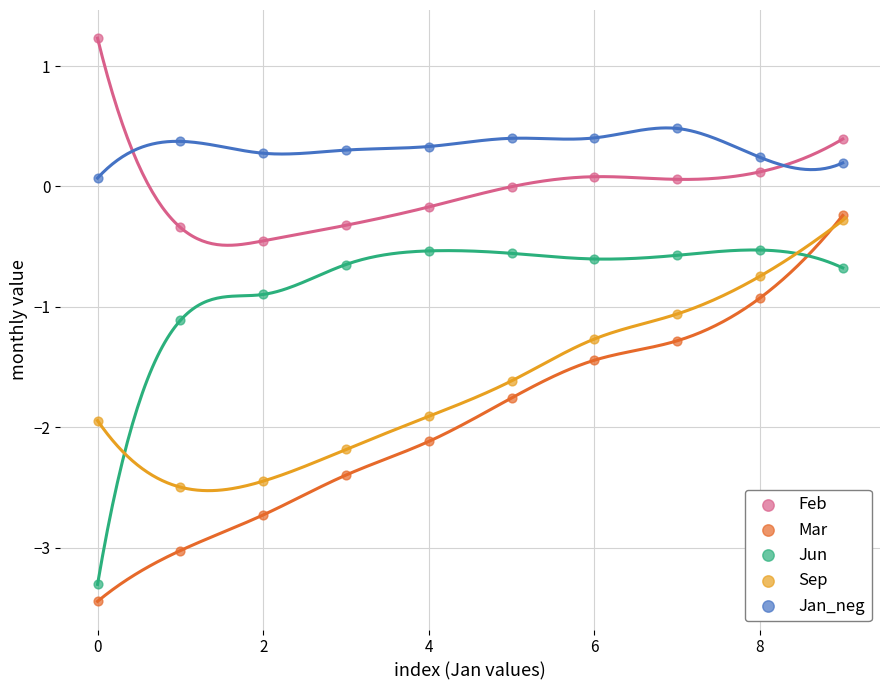

Which series has the largest Y range (max minus min)?

Mar